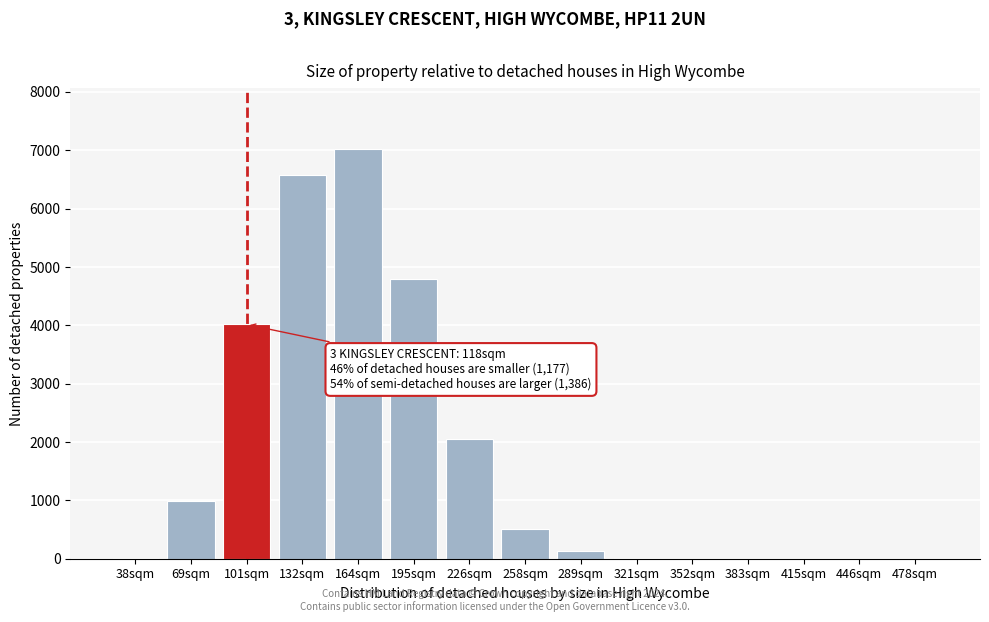

What is the sum of all values?

26125